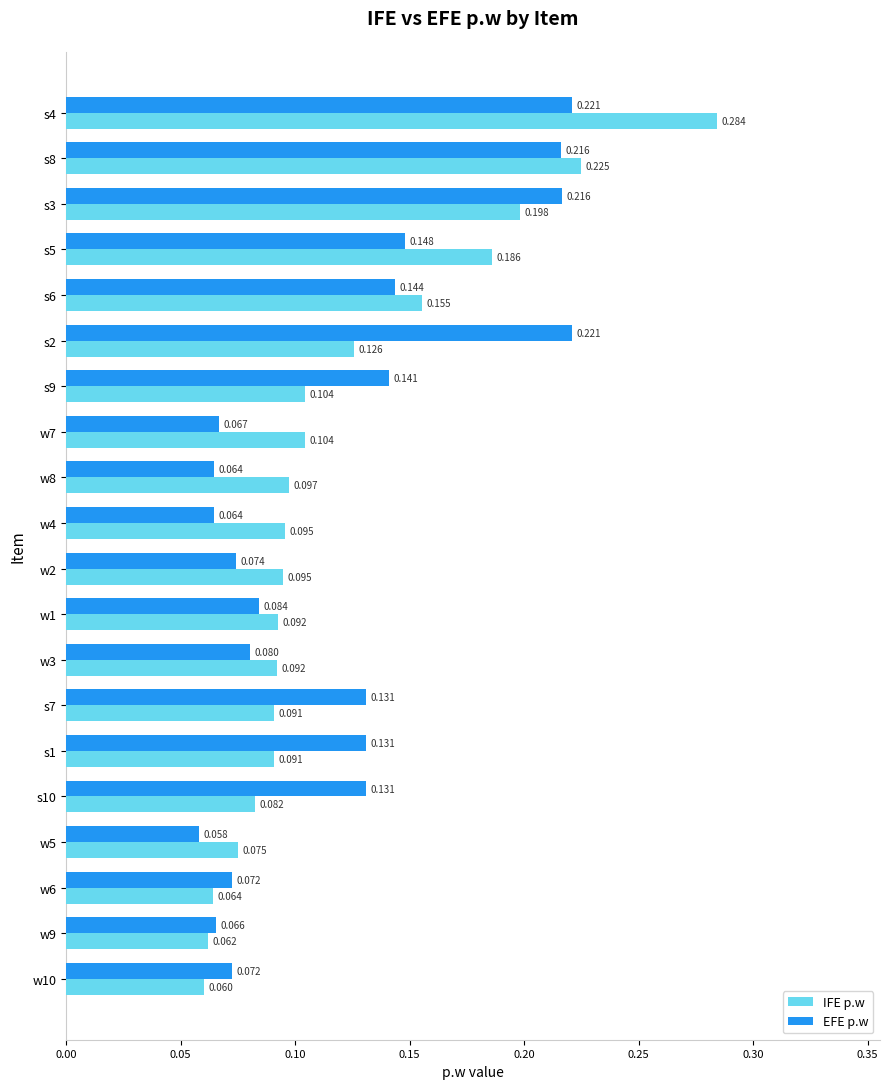

Count the number of data series in this chart.

2